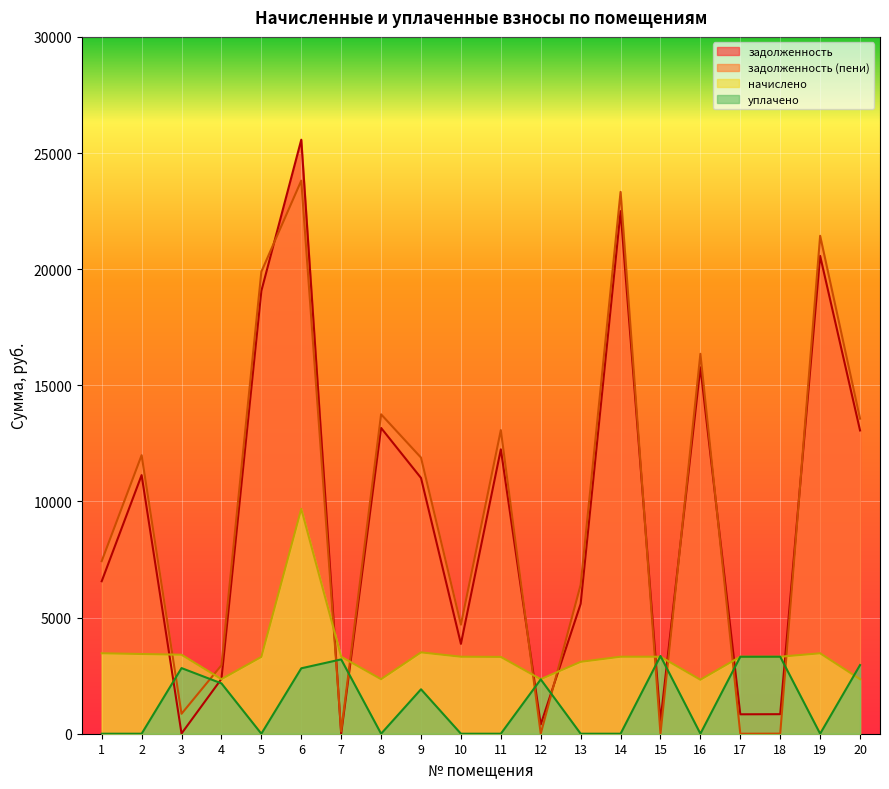

At how many categories does at least one series exceed 12155?

8